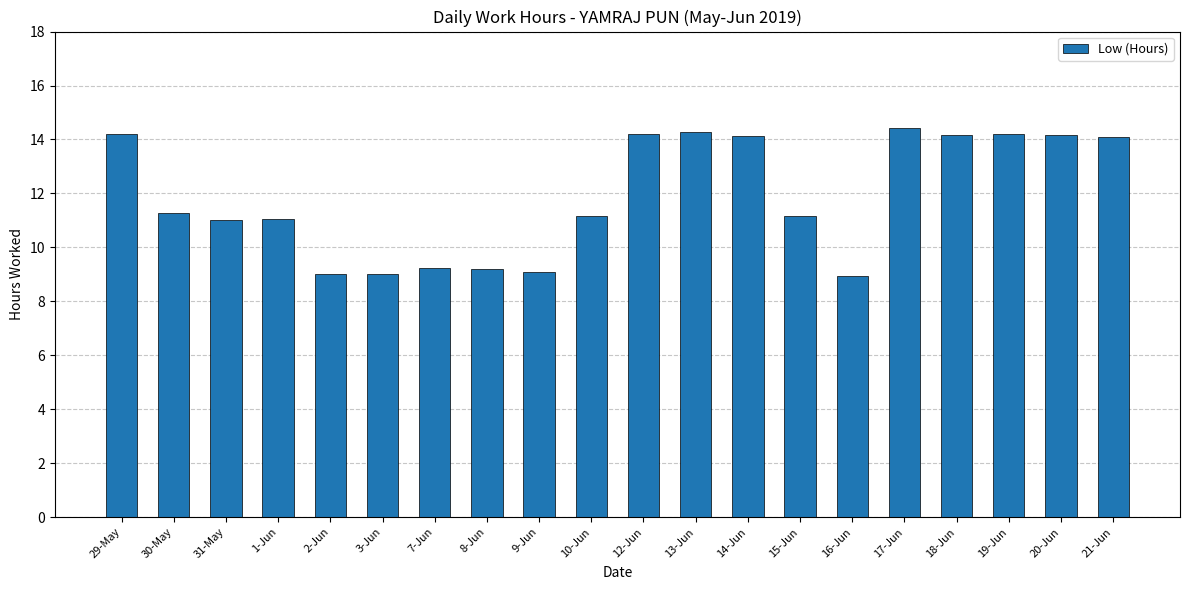

What is the label of the 19th bar from the left?

20-Jun